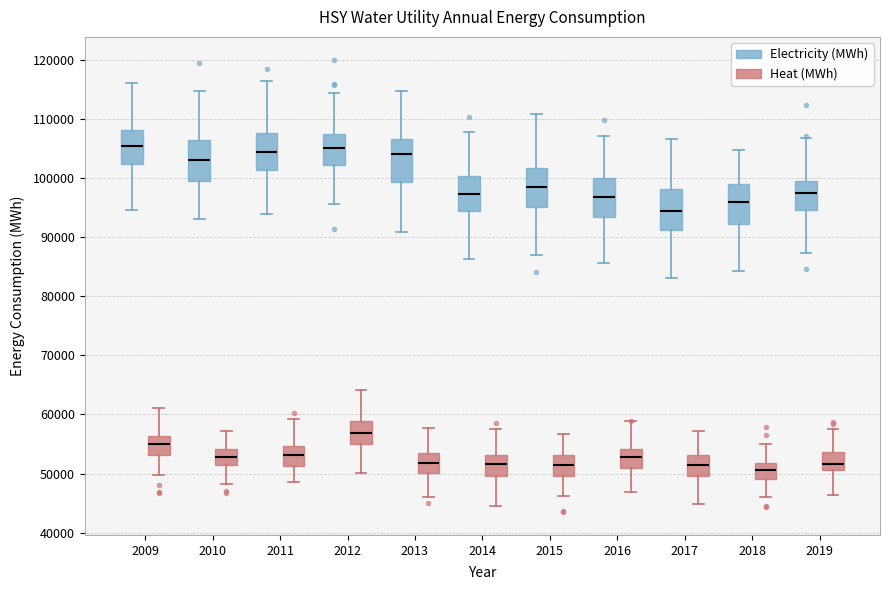

Reading left to right, transcribe this box plot: for each box, give where its median line is, the range the box spans, and where its two whiskers end, as read against the y-axis. The values are not printed on the chart, so give them approximately, as read against the axis.

2009 (Electricity (MWh)): median 105000, box 102000 to 108000, whiskers 95000 to 116000
2009 (Heat (MWh)): median 55000, box 53000 to 56000, whiskers 50000 to 61000
2010 (Electricity (MWh)): median 103000, box 99000 to 106000, whiskers 93000 to 115000
2010 (Heat (MWh)): median 53000, box 51000 to 54000, whiskers 48000 to 57000
2011 (Electricity (MWh)): median 104000, box 101000 to 108000, whiskers 94000 to 116000
2011 (Heat (MWh)): median 53000, box 51000 to 55000, whiskers 49000 to 59000
2012 (Electricity (MWh)): median 105000, box 102000 to 107000, whiskers 96000 to 114000
2012 (Heat (MWh)): median 57000, box 55000 to 59000, whiskers 50000 to 64000
2013 (Electricity (MWh)): median 104000, box 99000 to 107000, whiskers 91000 to 115000
2013 (Heat (MWh)): median 52000, box 50000 to 54000, whiskers 46000 to 58000
2014 (Electricity (MWh)): median 97000, box 94000 to 100000, whiskers 86000 to 108000
2014 (Heat (MWh)): median 52000, box 50000 to 53000, whiskers 44000 to 58000
2015 (Electricity (MWh)): median 98000, box 95000 to 102000, whiskers 87000 to 111000
2015 (Heat (MWh)): median 51000, box 50000 to 53000, whiskers 46000 to 57000
2016 (Electricity (MWh)): median 97000, box 93000 to 100000, whiskers 86000 to 107000
2016 (Heat (MWh)): median 53000, box 51000 to 54000, whiskers 47000 to 59000
2017 (Electricity (MWh)): median 94000, box 91000 to 98000, whiskers 83000 to 107000
2017 (Heat (MWh)): median 52000, box 50000 to 53000, whiskers 45000 to 57000
2018 (Electricity (MWh)): median 96000, box 92000 to 99000, whiskers 84000 to 105000
2018 (Heat (MWh)): median 51000, box 49000 to 52000, whiskers 46000 to 55000
2019 (Electricity (MWh)): median 97000, box 95000 to 99000, whiskers 87000 to 107000
2019 (Heat (MWh)): median 52000, box 51000 to 54000, whiskers 46000 to 57000